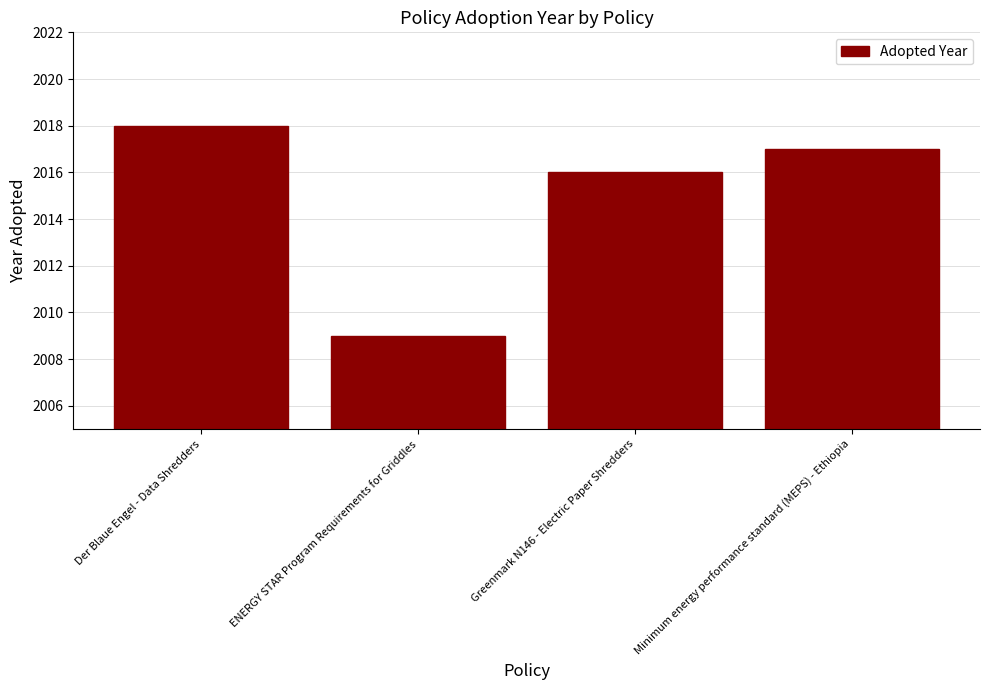

Reading left to right, extract all data points from this chart.

2018	2009	2016	2017